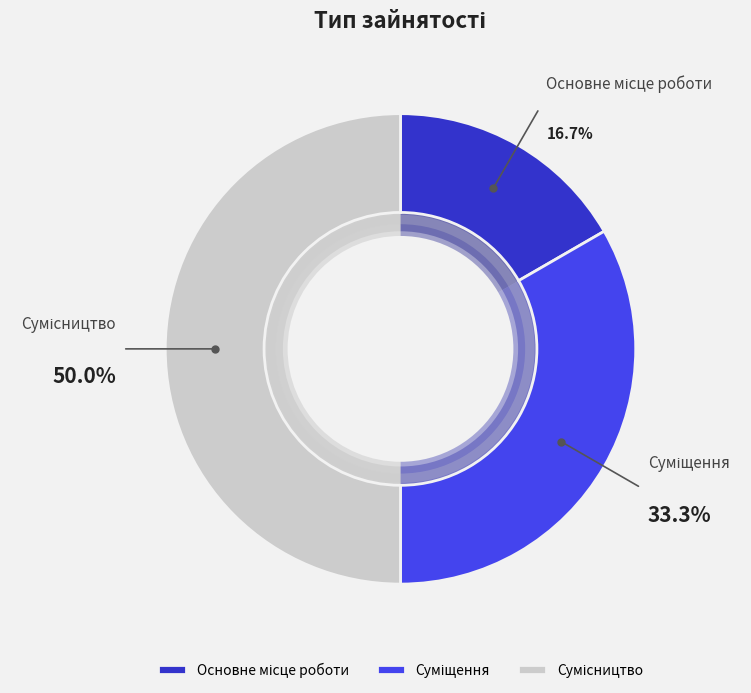

To the nearest percent, what percentage of the pie is Основне місце роботи?

17%